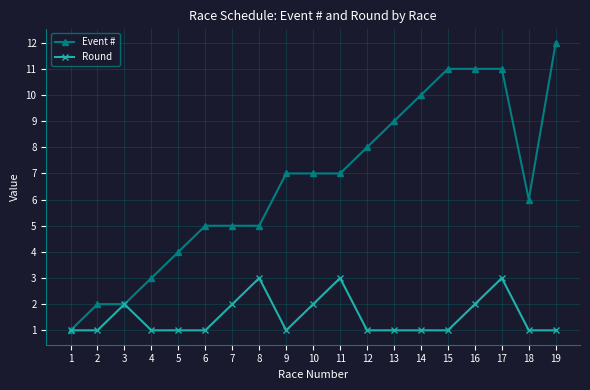

Rank the series at 19 from lowest to highest value.

Round, Event #